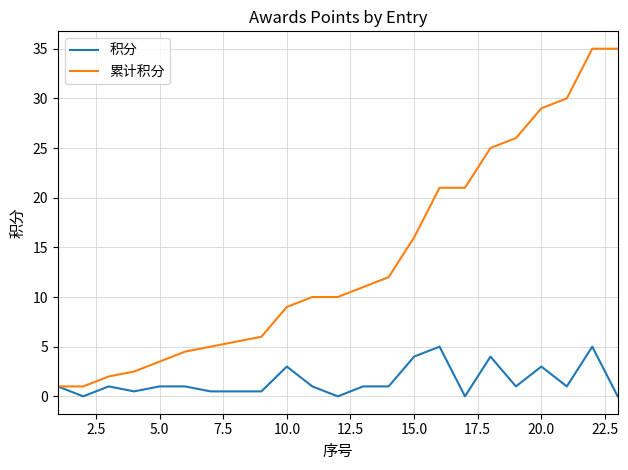

What is the highest value of the 累计积分 series?

35.0